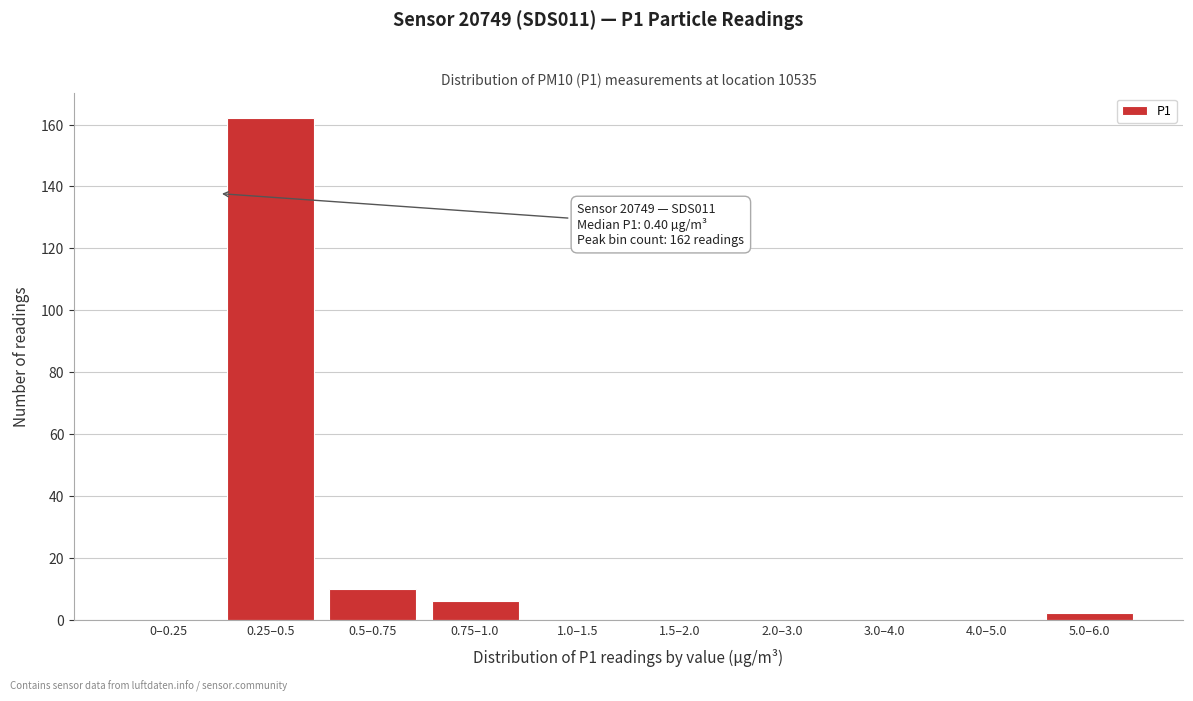

Reading left to right, what are all the values shown in this chart?

0–0.25=0	0.25–0.5=162	0.5–0.75=10	0.75–1.0=6	1.0–1.5=0	1.5–2.0=0	2.0–3.0=0	3.0–4.0=0	4.0–5.0=0	5.0–6.0=2